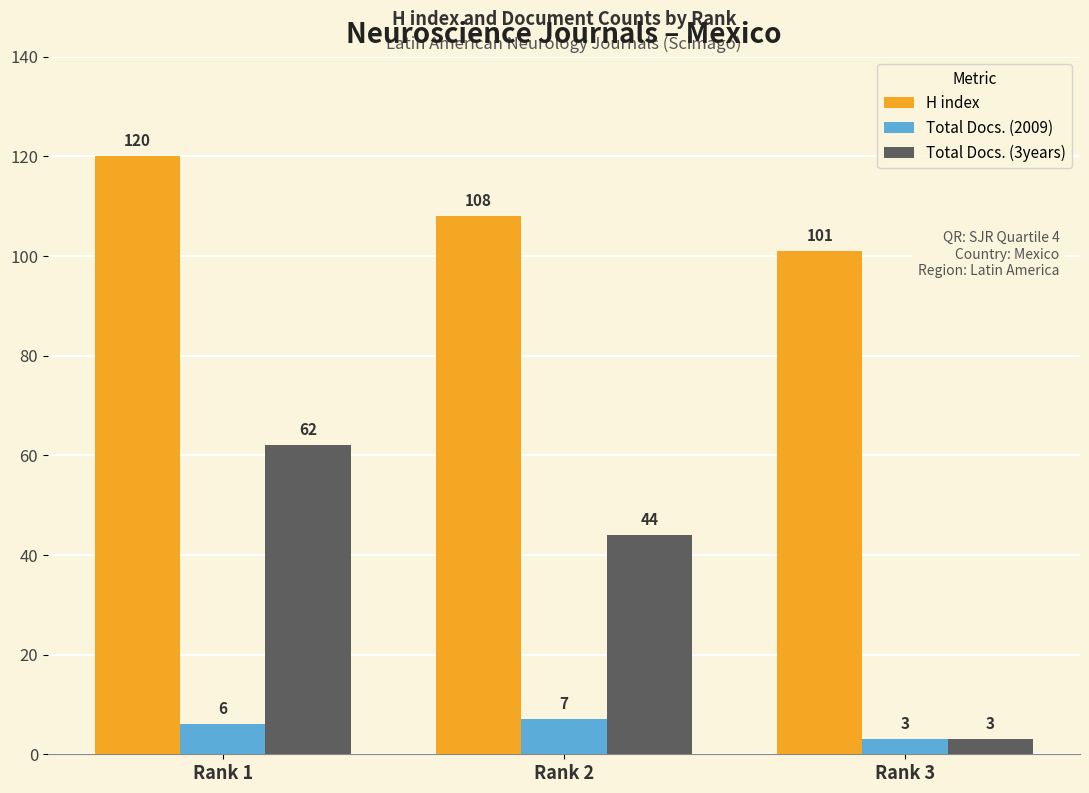

What is the maximum value for Total Docs. (3years)?

62